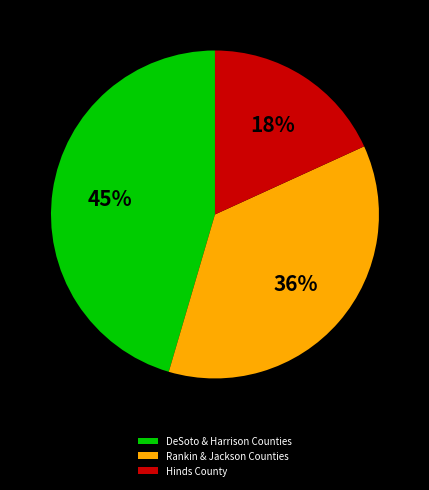

The Rankin & Jackson Counties slice represents 25% of the pie. True or false?

False